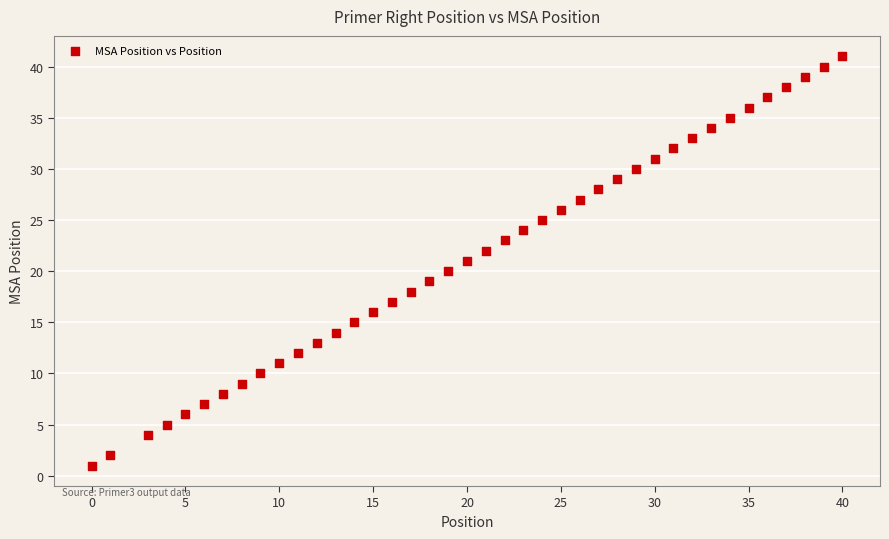

What is the range of Y values (max minus min)?

40